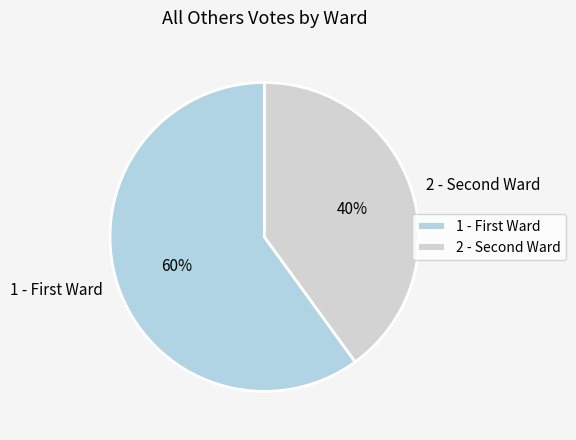

To the nearest percent, what is the average slice percentage?

50%